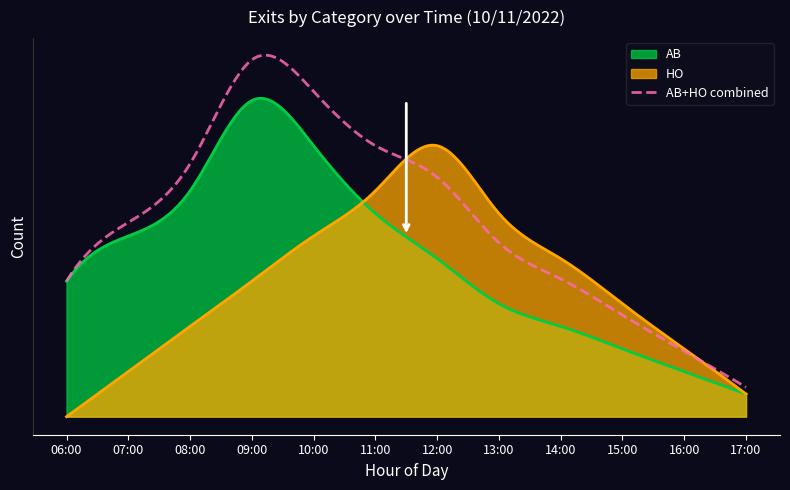

What are all the series names shown in the legend?

AB, HO, AB+HO combined